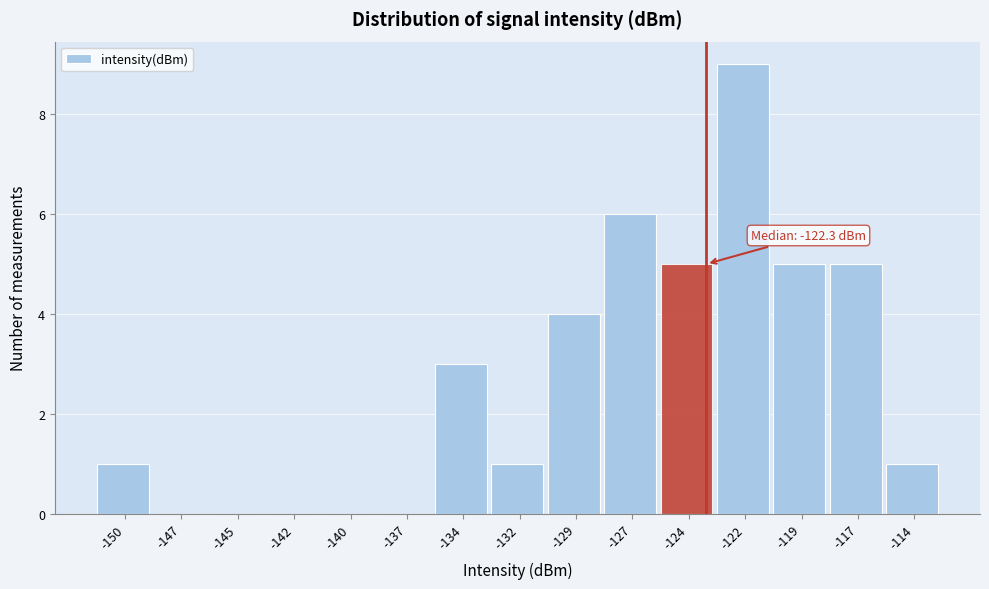

Reading left to right, list all the values displayed in this chart.

-150=1	-147=0	-145=0	-142=0	-140=0	-137=0	-134=3	-132=1	-129=4	-127=6	-124=5	-122=9	-119=5	-117=5	-114=1